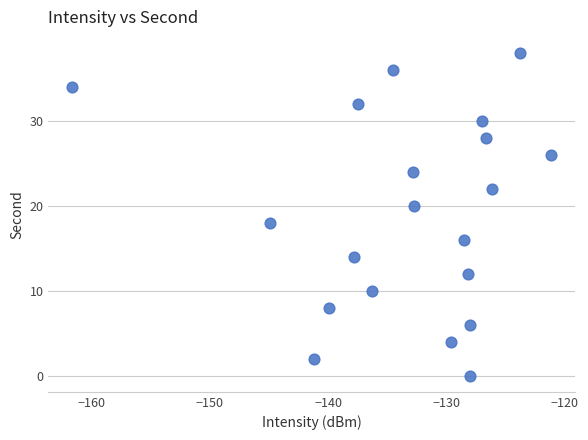

What is the range of Y values (max minus min)?

38